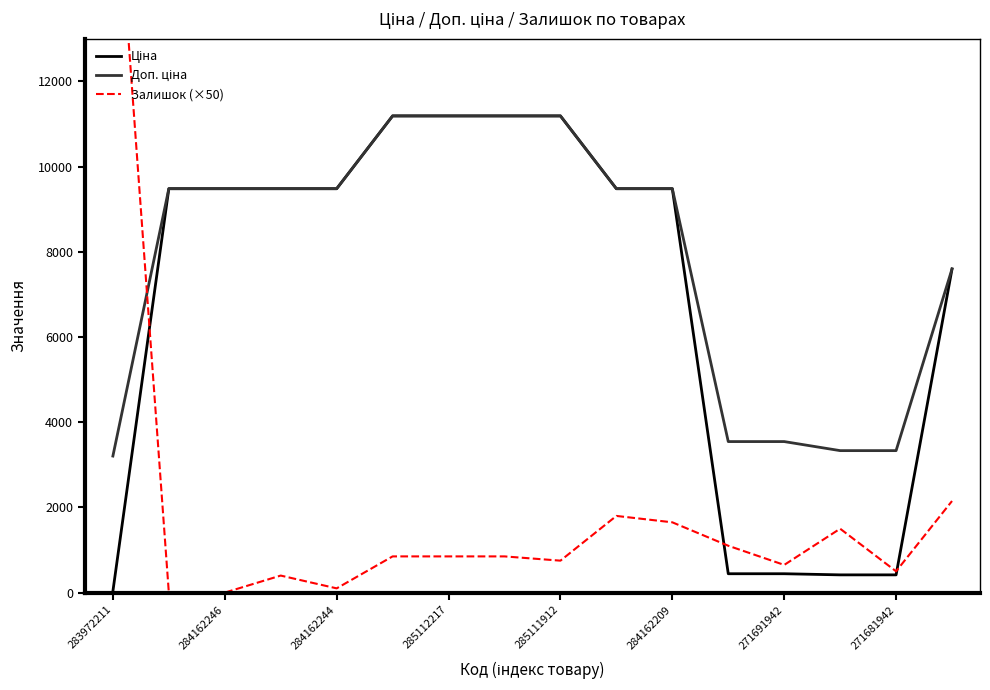

What is the maximum value shown in the chart?

18000.0